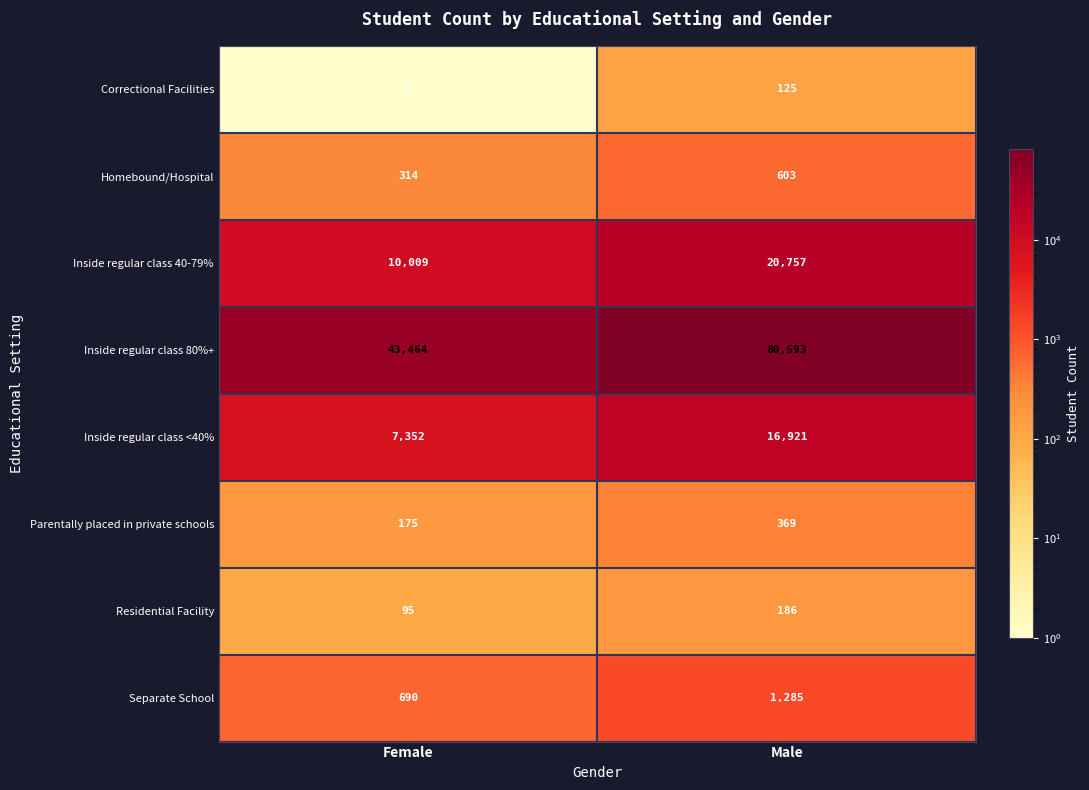

What is the approximate value of Correctional Facilities at Male, to the nearest 5?

125